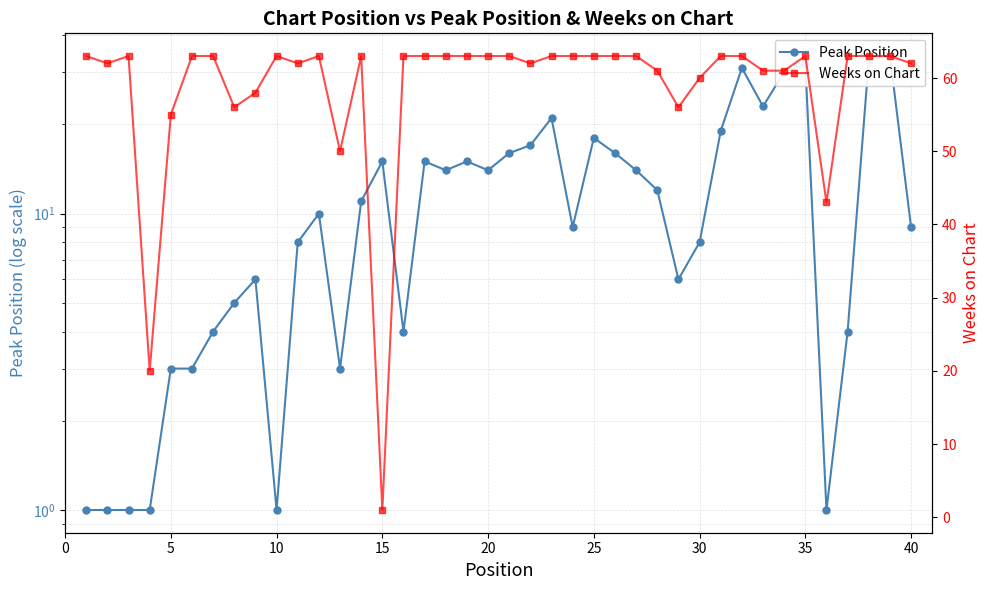

What is the total value across all series at 35?

95